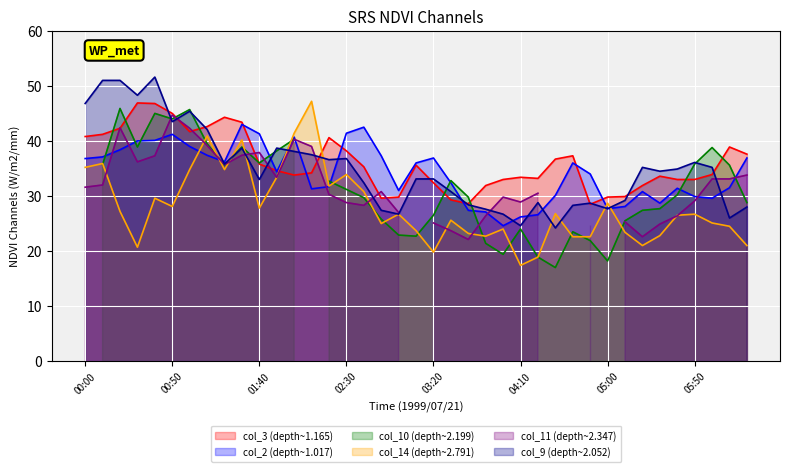

What is the maximum value for col_2 (depth~1.017)?

43.0